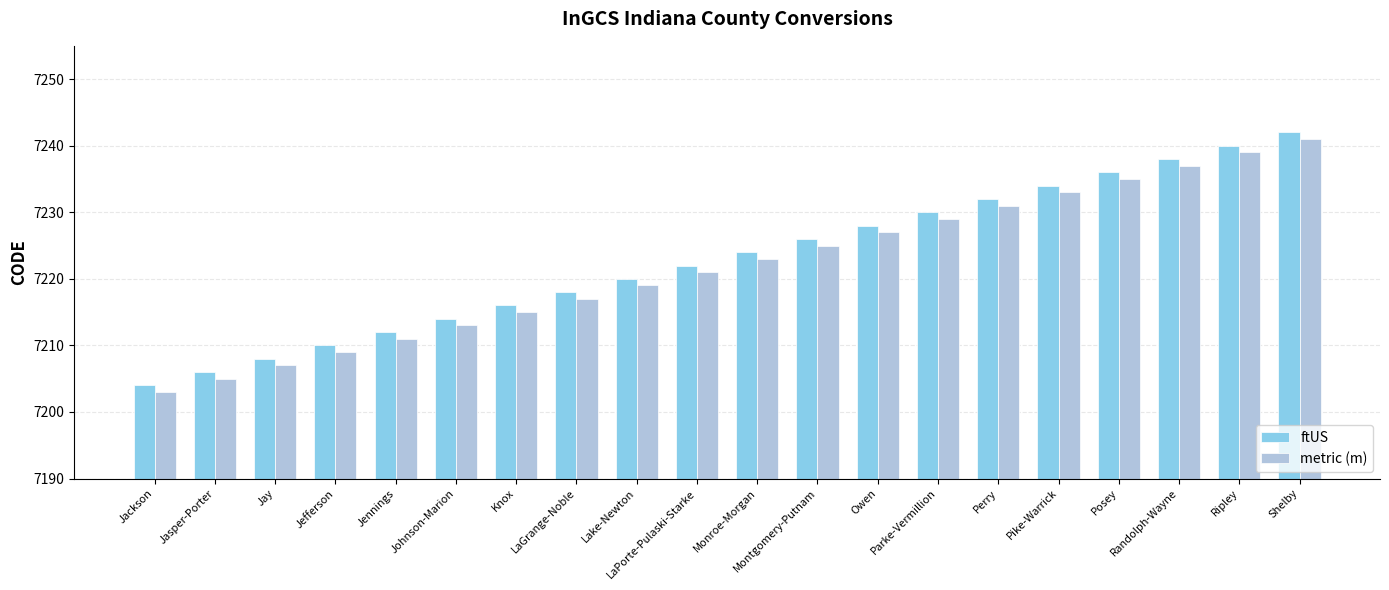

Reading left to right, transcribe all the data shown in this chart.

ftUS: Jackson=7204	Jasper-Porter=7206	Jay=7208	Jefferson=7210	Jennings=7212	Johnson-Marion=7214	Knox=7216	LaGrange-Noble=7218	Lake-Newton=7220	LaPorte-Pulaski-Starke=7222	Monroe-Morgan=7224	Montgomery-Putnam=7226	Owen=7228	Parke-Vermillion=7230	Perry=7232	Pike-Warrick=7234	Posey=7236	Randolph-Wayne=7238	Ripley=7240	Shelby=7242
metric (m): Jackson=7203	Jasper-Porter=7205	Jay=7207	Jefferson=7209	Jennings=7211	Johnson-Marion=7213	Knox=7215	LaGrange-Noble=7217	Lake-Newton=7219	LaPorte-Pulaski-Starke=7221	Monroe-Morgan=7223	Montgomery-Putnam=7225	Owen=7227	Parke-Vermillion=7229	Perry=7231	Pike-Warrick=7233	Posey=7235	Randolph-Wayne=7237	Ripley=7239	Shelby=7241